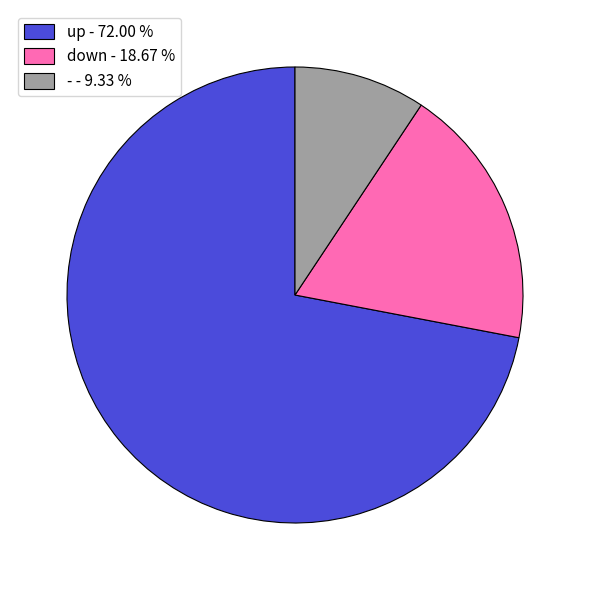

Is up the majority of the pie?

Yes